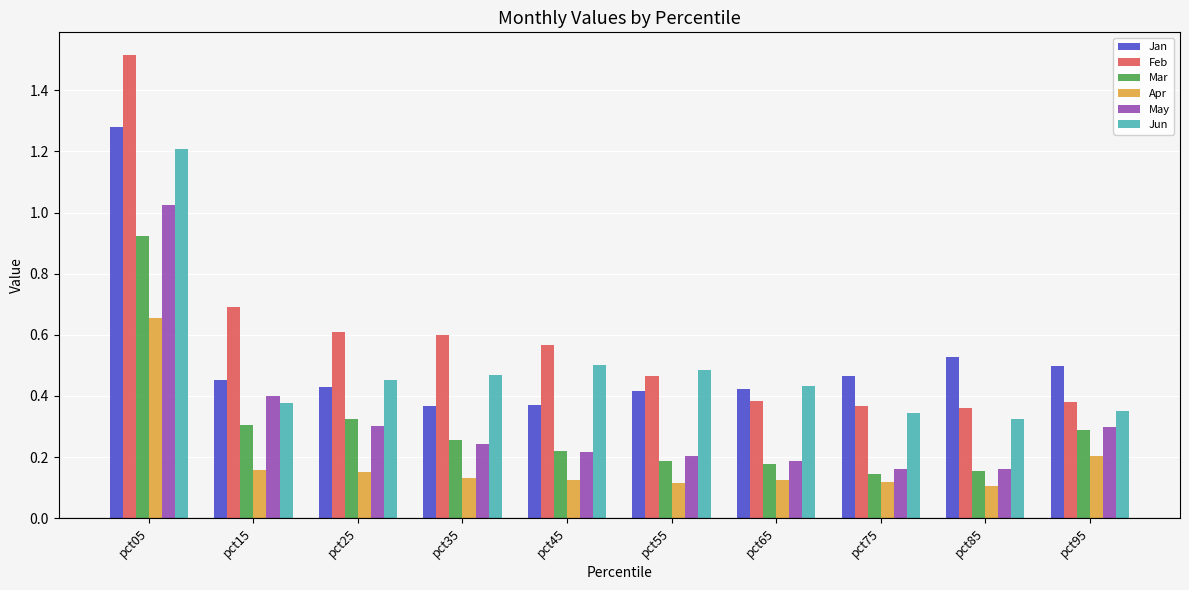

What is the total value across all series at pct75?

1.6